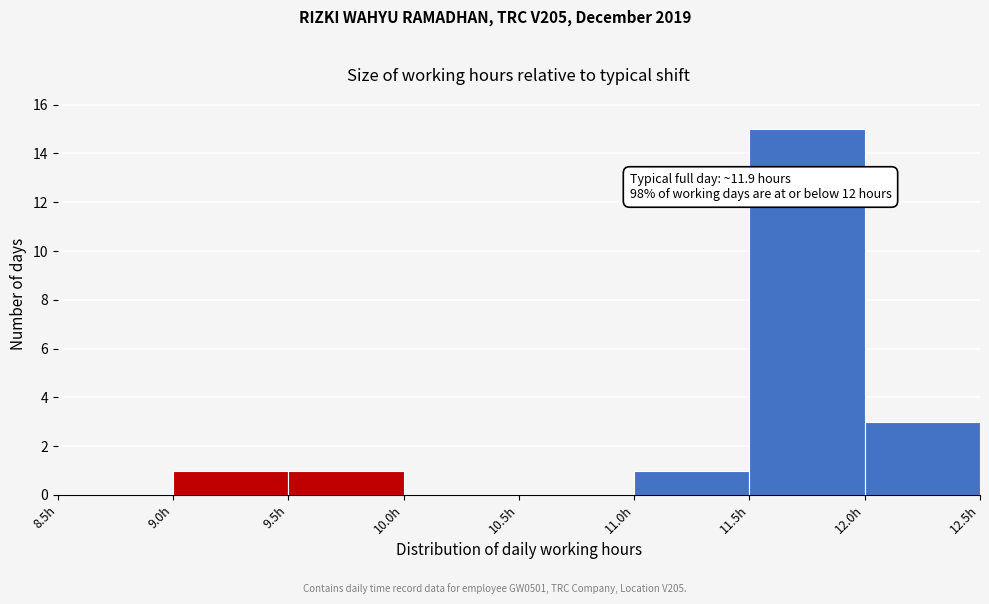

Over which range of the x-axis is the bar tallest?

11.5 to 12.0